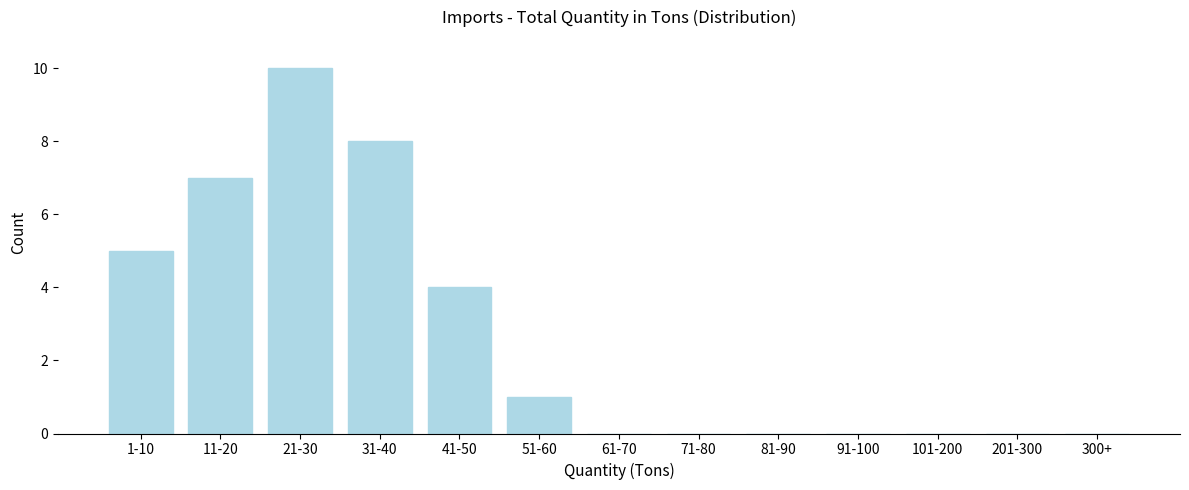

Reading left to right, extract all data points from this chart.

1-10=5	11-20=7	21-30=10	31-40=8	41-50=4	51-60=1	61-70=0	71-80=0	81-90=0	91-100=0	101-200=0	201-300=0	300+=0